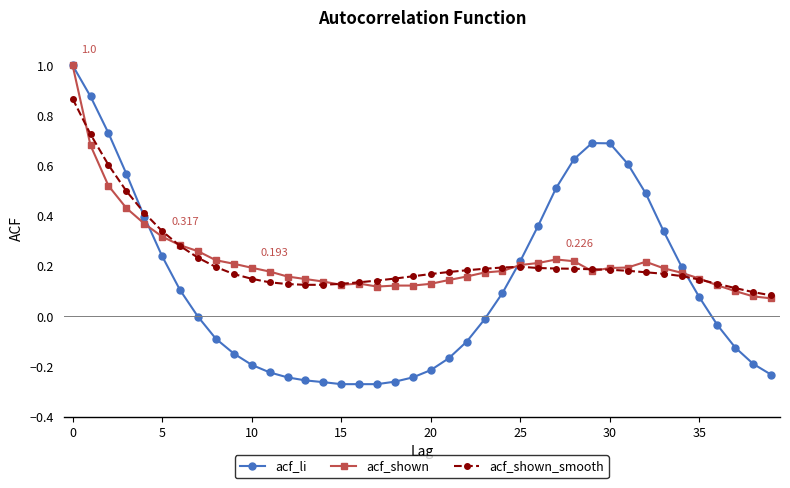

True or false: acf_shown_smooth has more than 0 points higher than both neighbors.

True